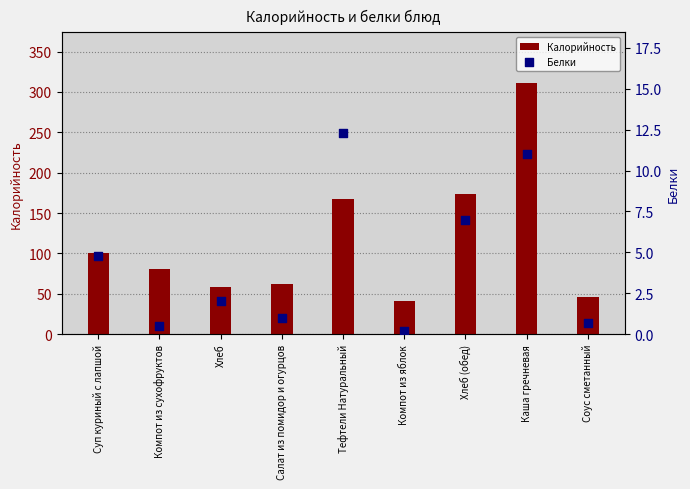

Is the value of Калорийность at Хлеб (обед) greater than the value of Белки at Суп куриный с лапшой?

Yes